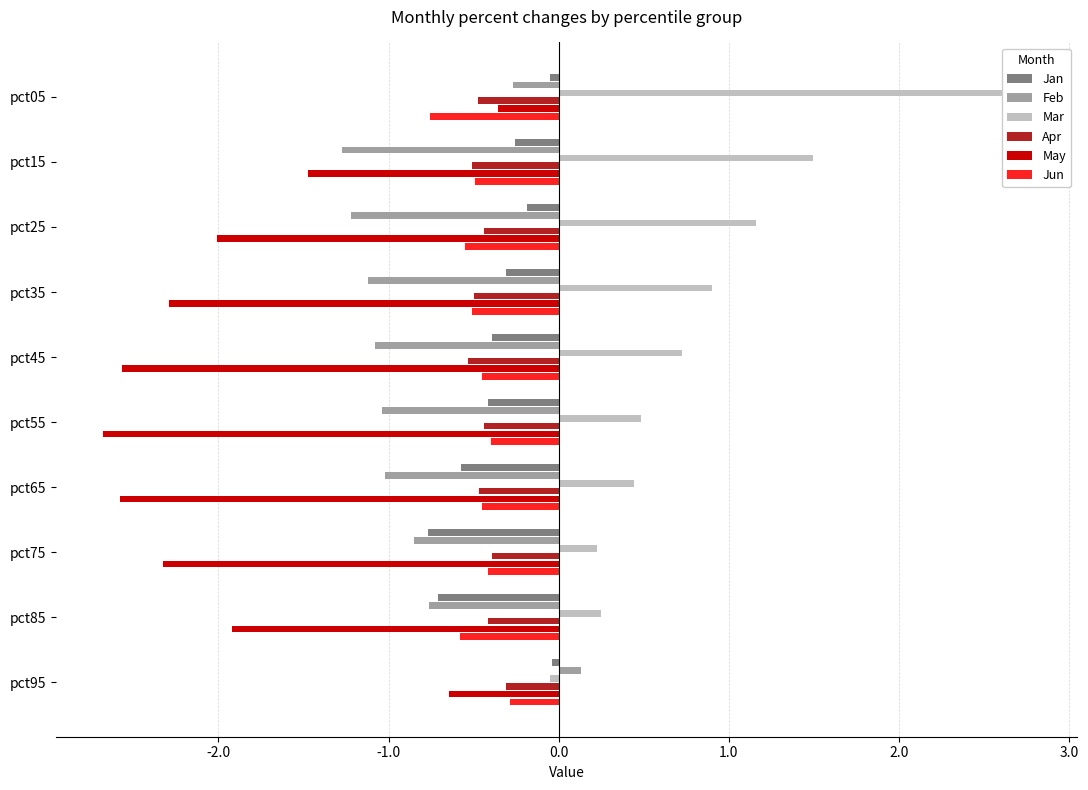

How many bars are there in each group?

6